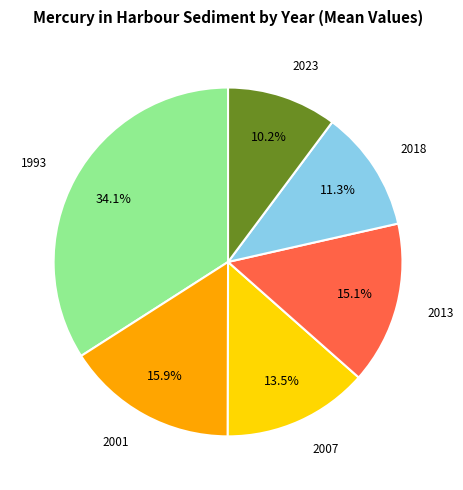

Is there a majority slice in this chart?

No